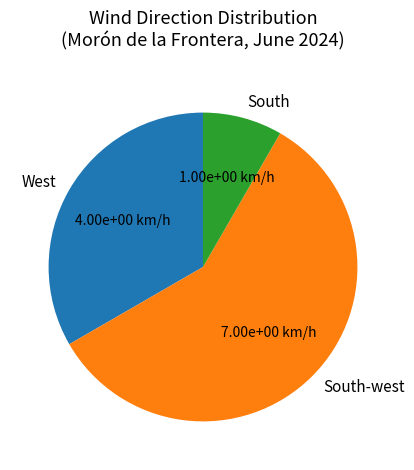

How many slices are in this pie chart?

3